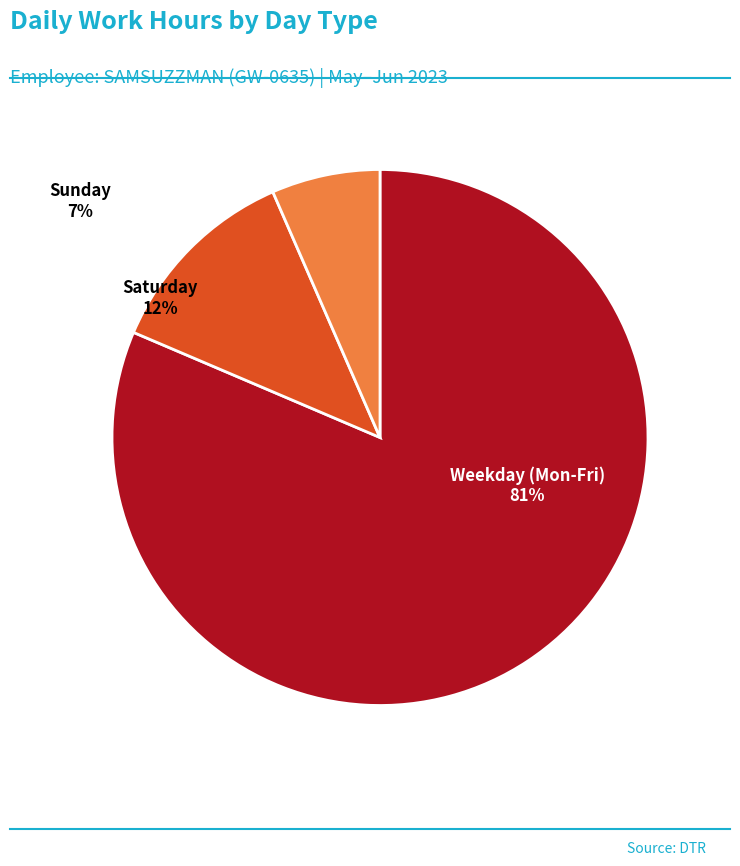

Do Sunday and Saturday together represent more than half of the pie?

No